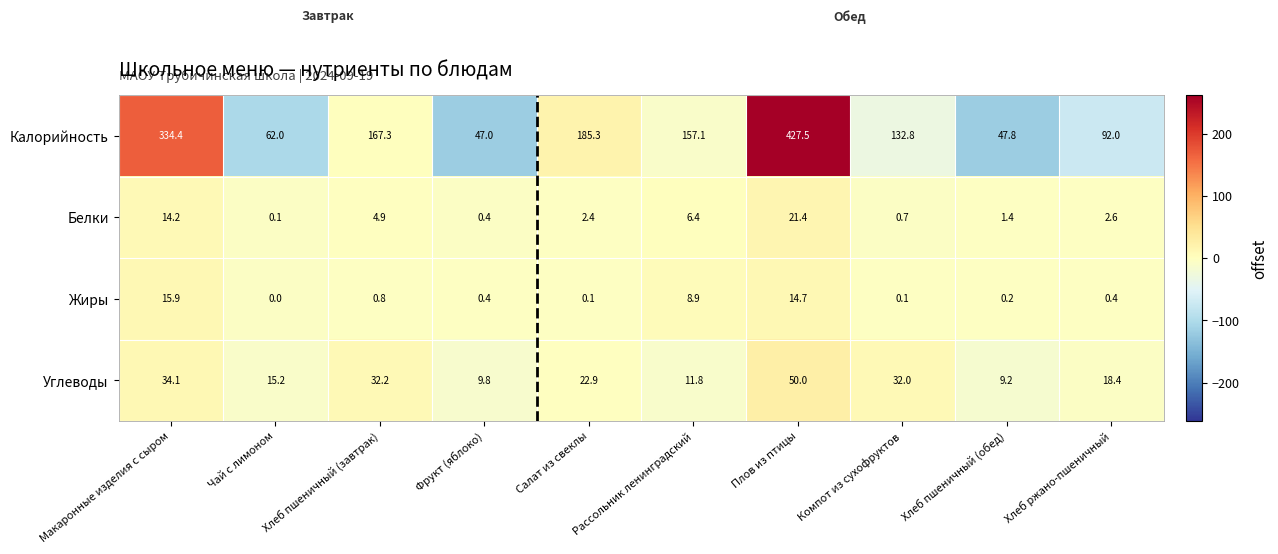

Which series has the widest spread of values?

row_0